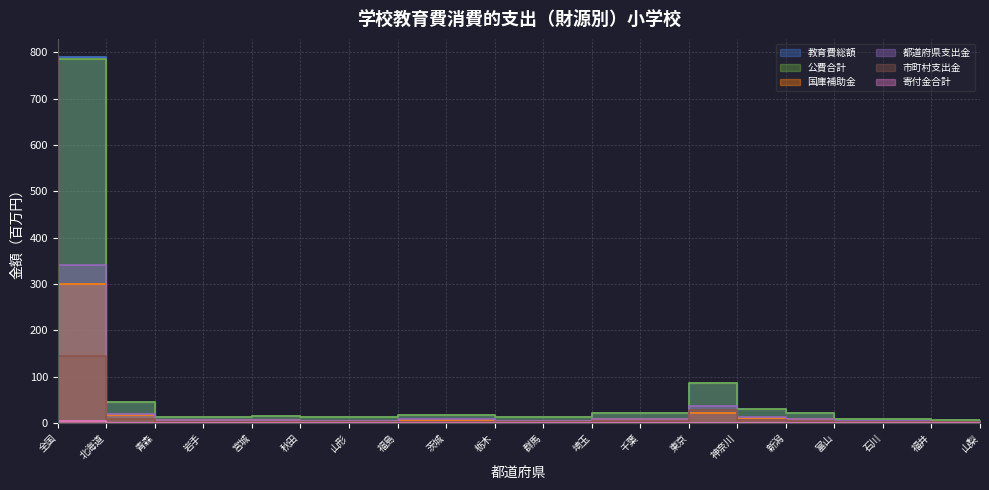

Reading left to right, transcribe all the data shown in this chart.

教育費総額: 全国=789.6	北海道=45.9	青森=13.7	岩手=13.7	宮城=14.5	秋田=12.0	山形=12.2	福島=17.7	茨城=16.8	栃木=12.1	群馬=12.0	埼玉=22.6	千葉=21.0	東京=86.9	神奈川=30.8	新潟=22.0	富山=8.3	石川=8.2	福井=6.5	山梨=6.3
公費合計: 全国=785.1	北海道=45.6	青森=13.6	岩手=13.7	宮城=14.5	秋田=12.0	山形=12.1	福島=17.6	茨城=16.8	栃木=12.0	群馬=12.0	埼玉=22.4	千葉=20.9	東京=86.9	神奈川=30.7	新潟=21.8	富山=8.3	石川=8.1	福井=6.4	山梨=6.3
国庫補助金: 全国=300.6	北海道=18.2	青森=5.6	岩手=5.8	宮城=5.7	秋田=4.9	山形=4.9	福島=7.2	茨城=6.8	栃木=5.0	群馬=4.8	埼玉=8.8	千葉=8.2	東京=22.6	神奈川=11.3	新潟=8.6	富山=3.1	石川=3.1	福井=2.5	山梨=2.6
都道府県支出金: 全国=340.2	北海道=19.3	青森=5.9	岩手=6.1	宮城=6.7	秋田=5.2	山形=5.2	福島=7.8	茨城=7.5	栃木=5.2	群馬=5.2	埼玉=9.4	千葉=8.8	東京=36.4	神奈川=12.6	新潟=9.6	富山=3.7	石川=3.7	福井=2.9	山梨=2.7
市町村支出金: 全国=144.3	北海道=8.1	青森=2.1	岩手=1.8	宮城=2.1	秋田=1.8	山形=2.0	福島=2.5	茨城=2.4	栃木=1.8	群馬=1.9	埼玉=4.3	千葉=3.9	東京=27.9	神奈川=6.8	新潟=3.7	富山=1.4	石川=1.3	福井=1.0	山梨=0.9
寄付金合計: 全国=4.2	北海道=0.2	青森=0.1	岩手=0.1	宮城=0.1	秋田=0.0	山形=0.1	福島=0.1	茨城=0.1	栃木=0.1	群馬=0.1	埼玉=0.2	千葉=0.1	東京=0.0	神奈川=0.2	新潟=0.1	富山=0.0	石川=0.1	福井=0.0	山梨=0.0